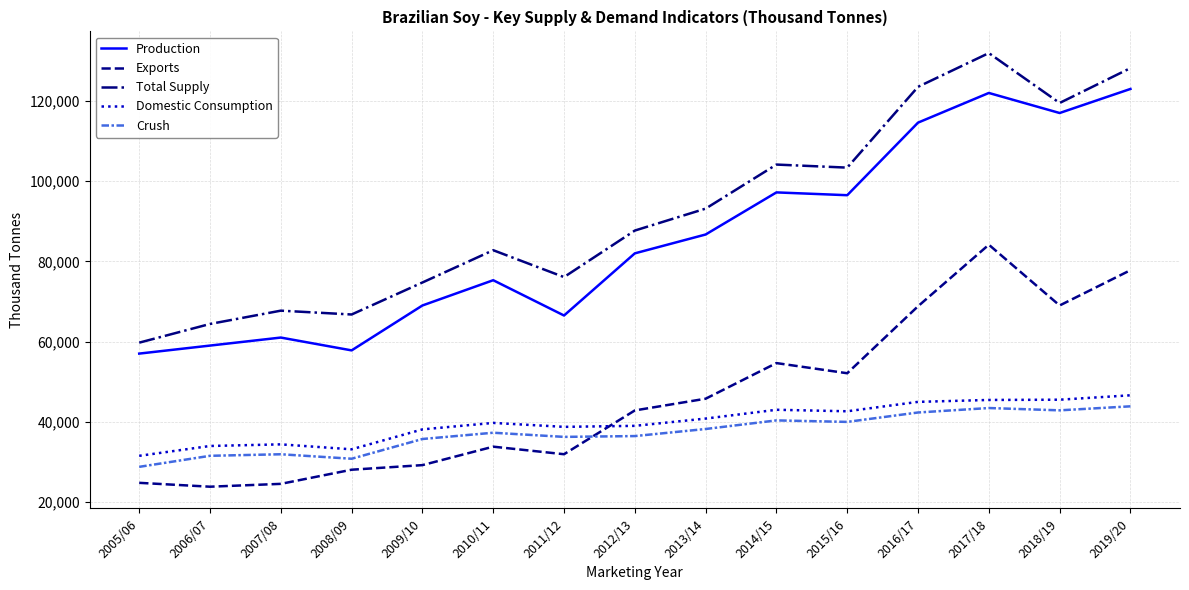

How many distinct data groups are displayed?

5